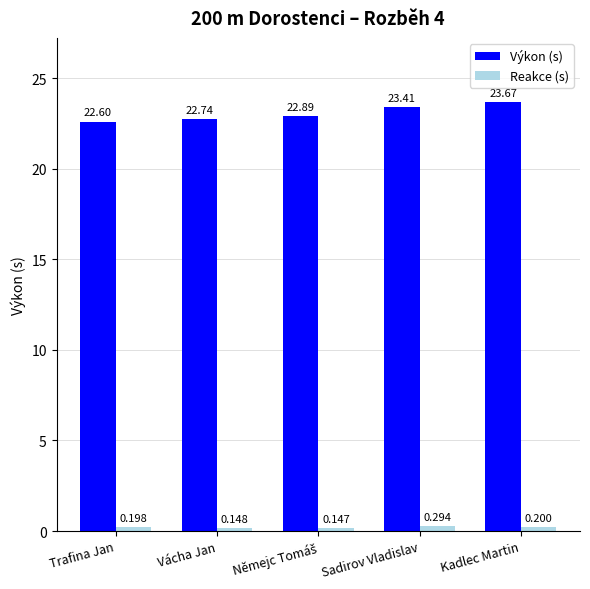

Which series changed the most between Vácha Jan and Sadirov Vladislav?

Výkon (s)